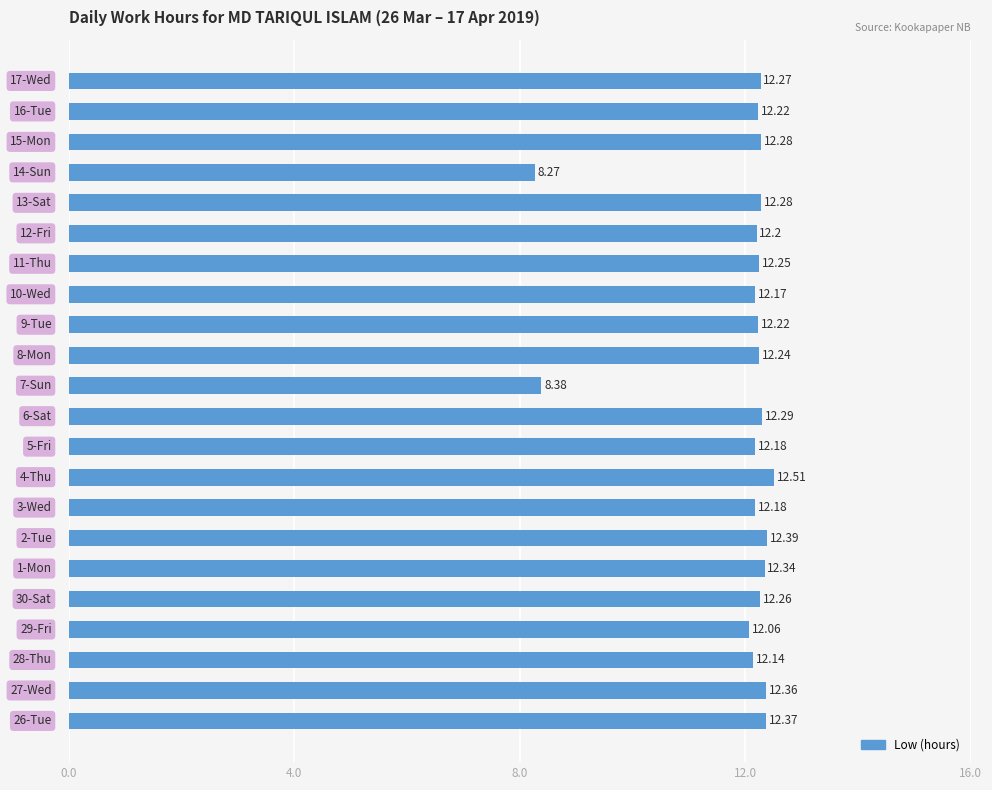

What is the average value?

11.9